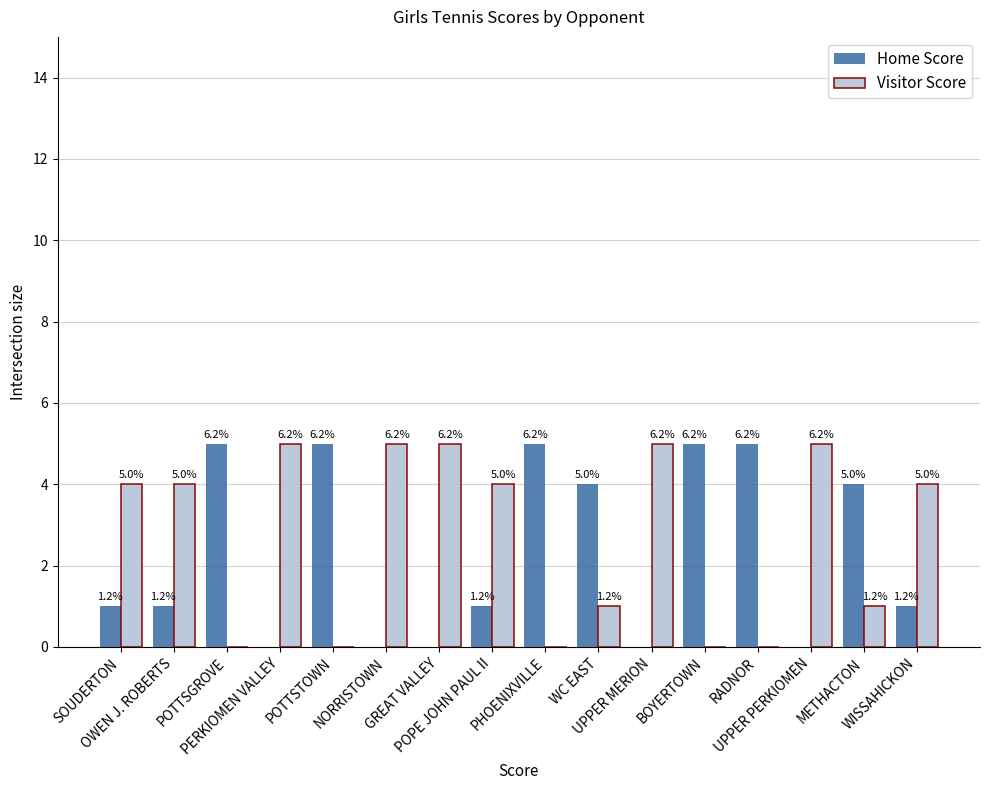

What is the total value across all series at BOYERTOWN?

5